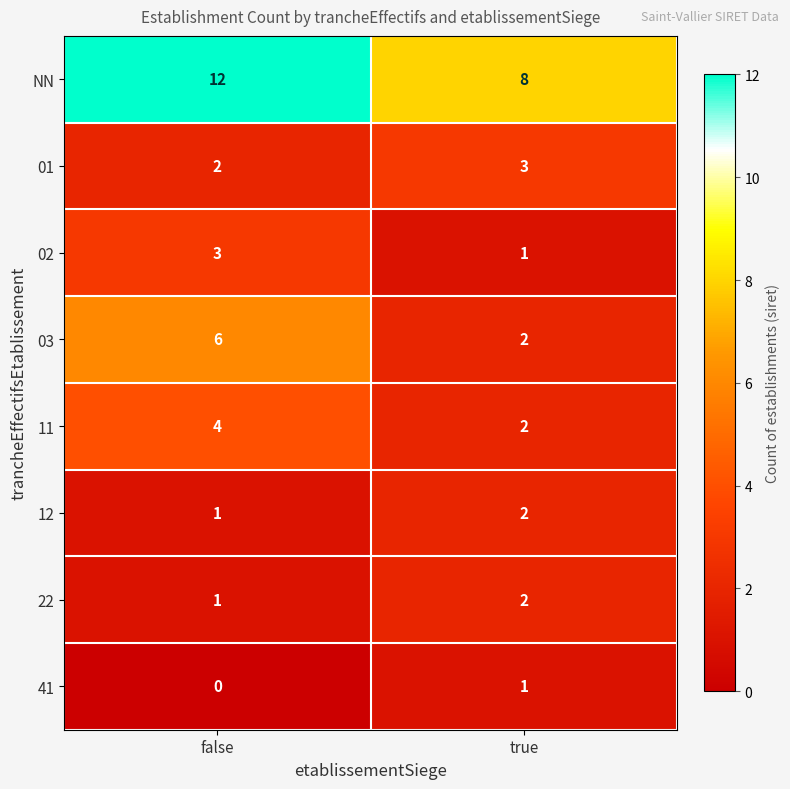

Reading left to right, extract all data points from this chart.

NN: 12	8
01: 2	3
02: 3	1
03: 6	2
11: 4	2
12: 1	2
22: 1	2
41: 0	1